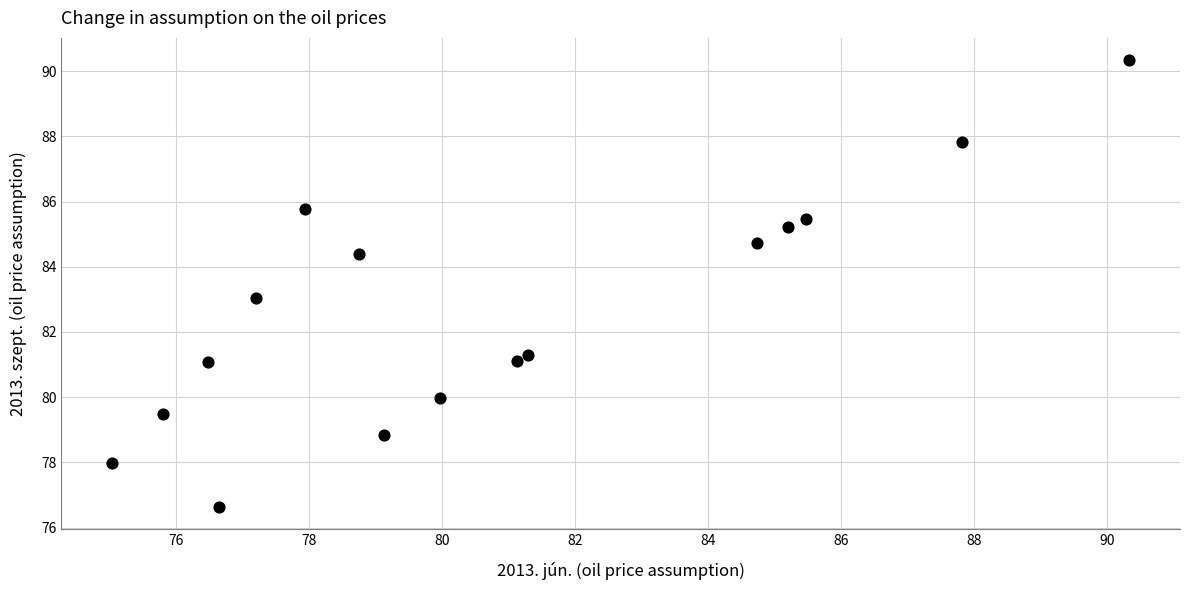

What is the range of Y values (max minus min)?

13.7